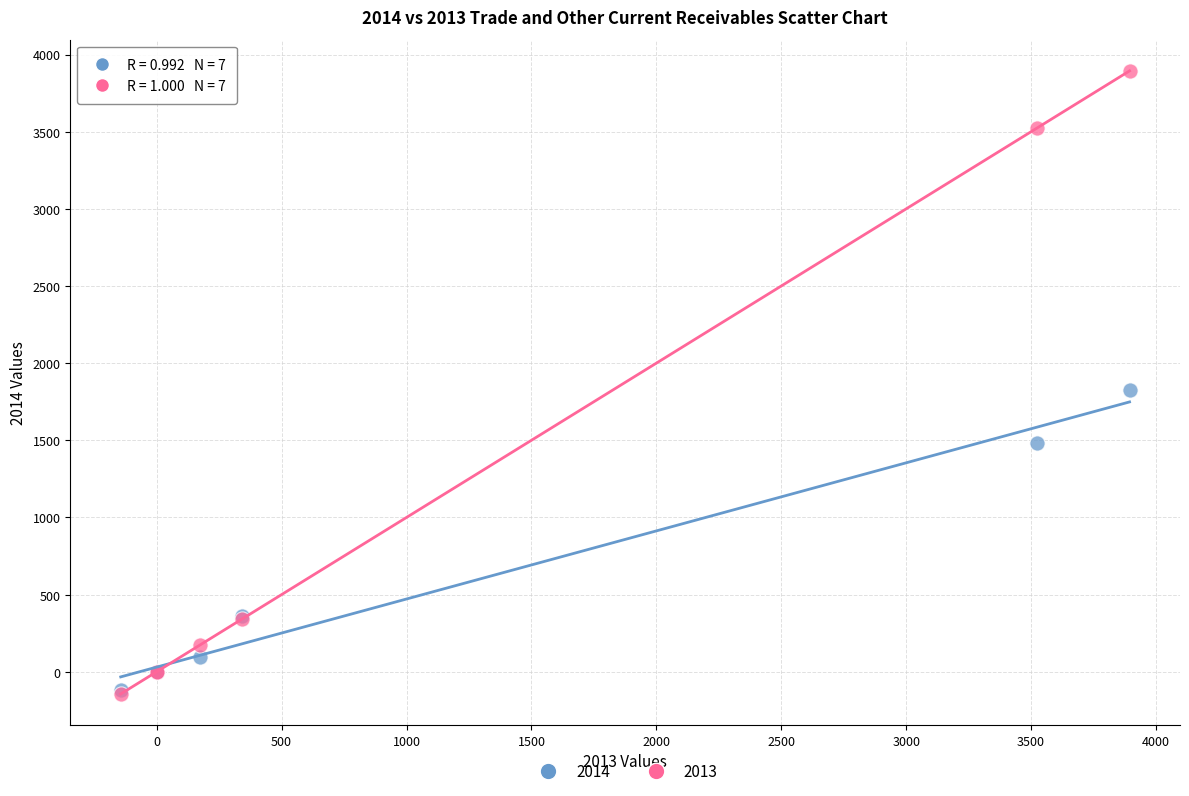

Which series has the largest Y range (max minus min)?

2013